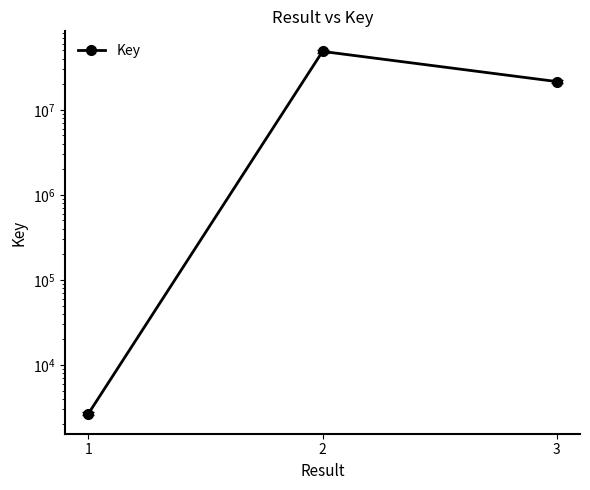

Which has a higher value, 3 or 2?

2